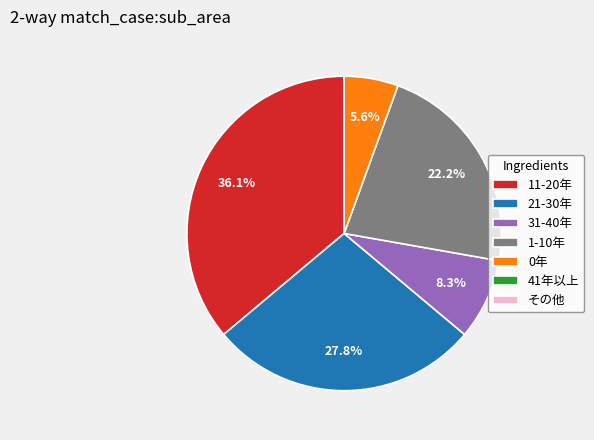

What is the largest slice in the pie chart?

11-20年